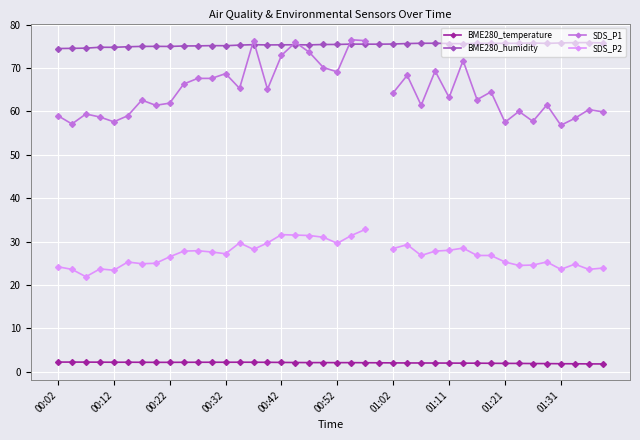

True or false: BME280_humidity and BME280_temperature intersect in this chart.

False